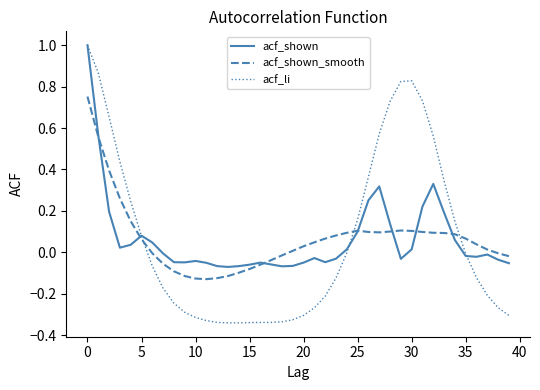

Which series ends up on top after the final intersection of acf_li and acf_shown_smooth?

acf_shown_smooth